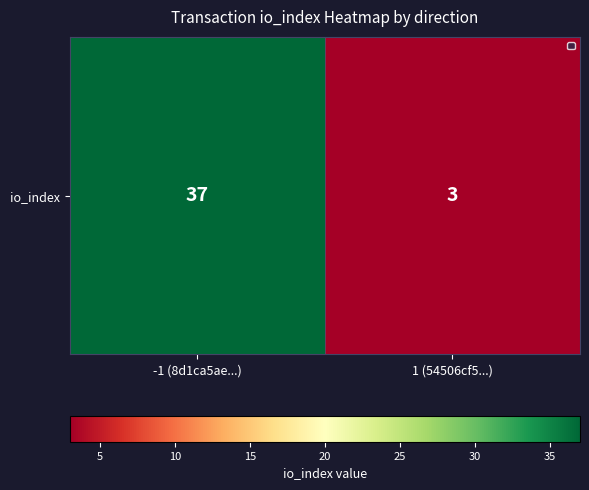

Read the value at -1 (8d1ca5ae...), to the nearest 5.

35